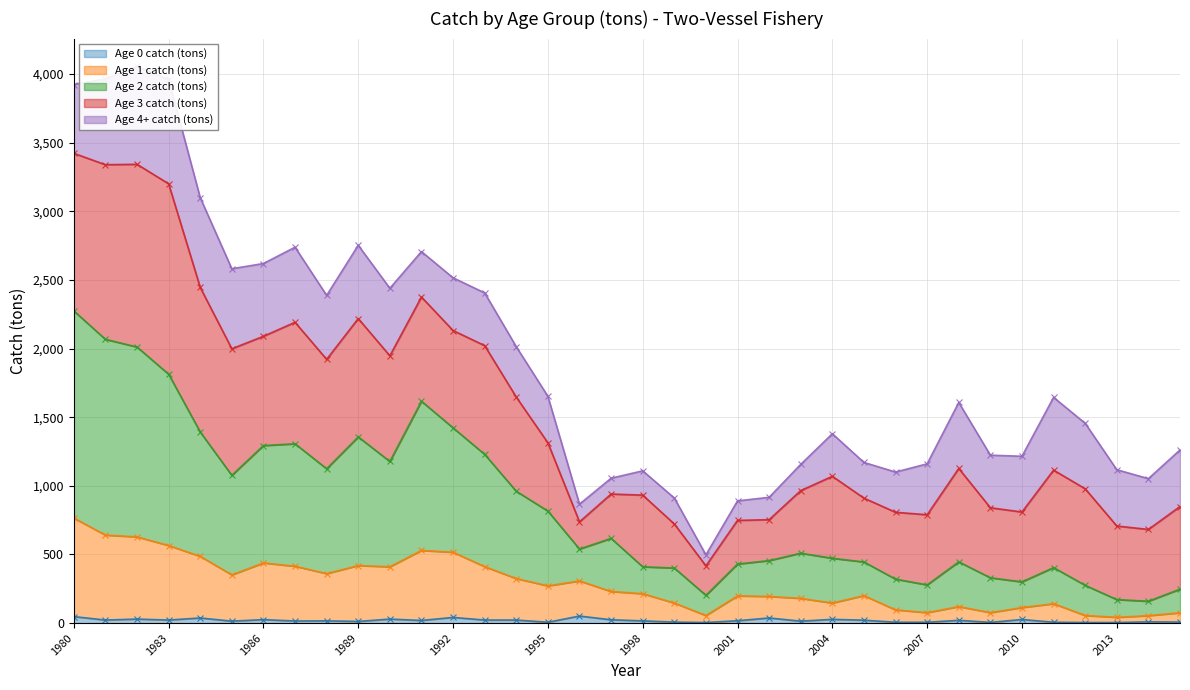

The Age 0 catch (tons) series shows 22 at 1983. True or false?

True